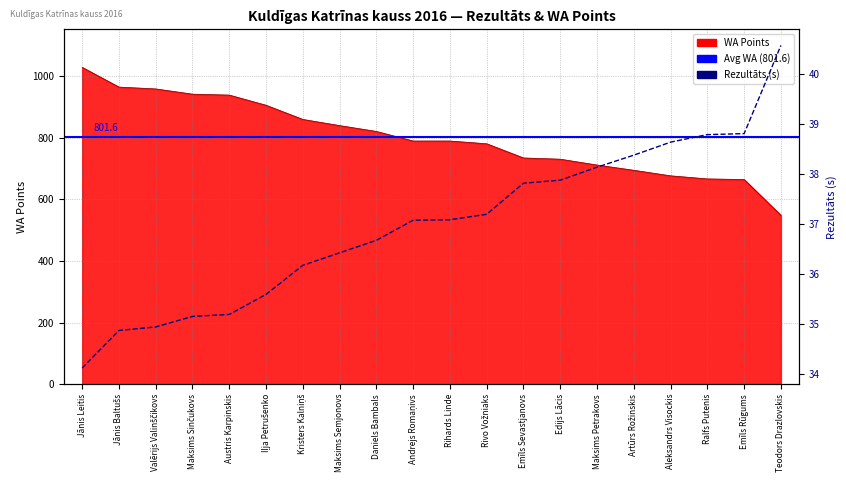

Does the chart display data point markers on the line(s)?

No